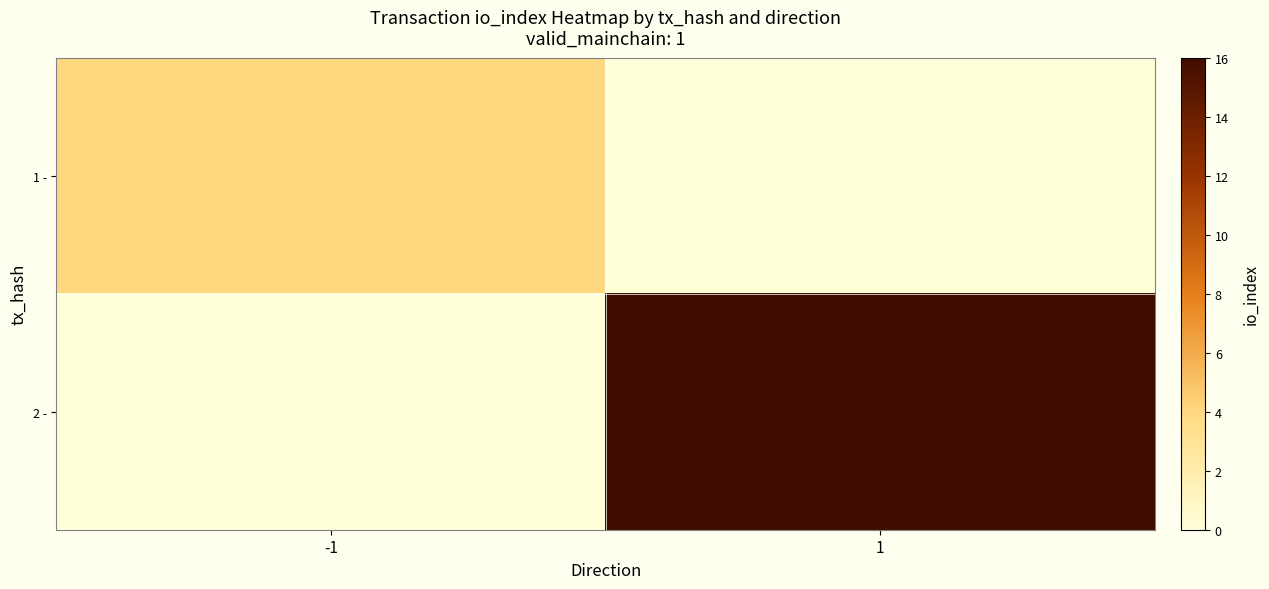

Reading left to right, transcribe all the data shown in this chart.

1 -: -1=4	1=0
2 -: -1=0	1=16